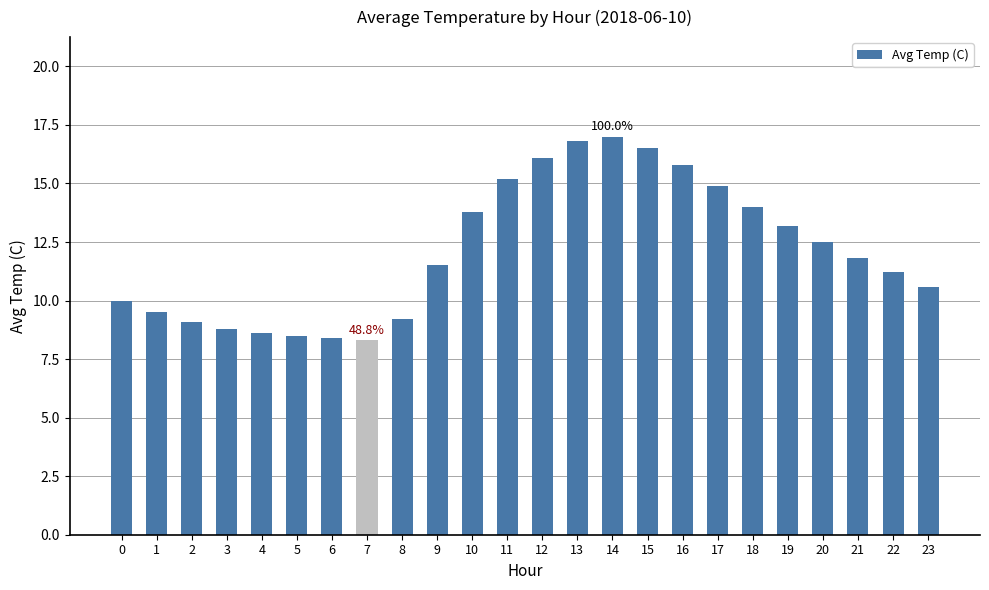

How many values are below 11?

10